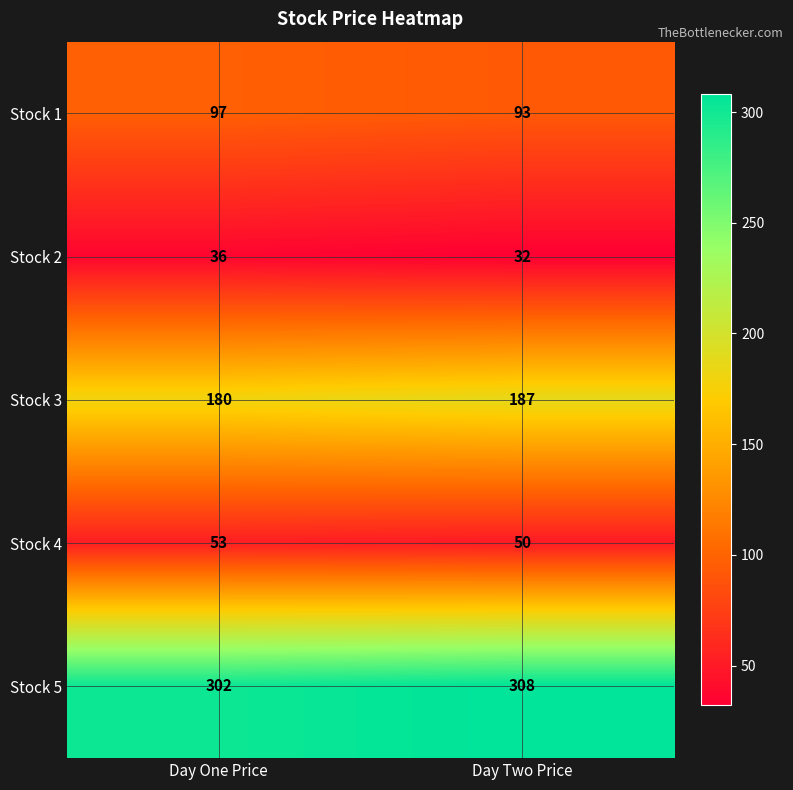

The Stock 3 series shows 57 at Day Two Price. True or false?

False